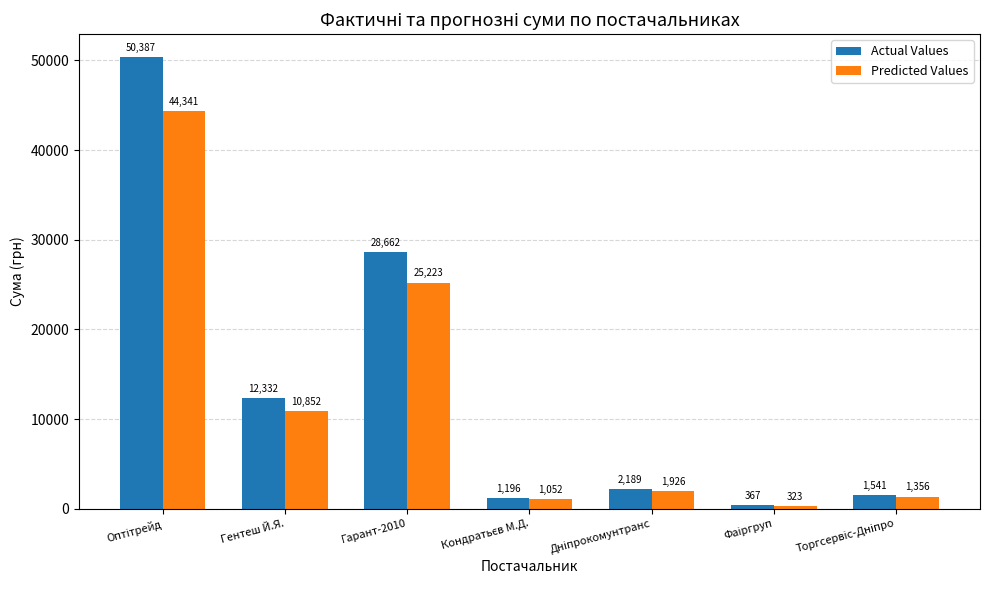

What is the total value across all series at Гентеш Й.Я.?

23184.2